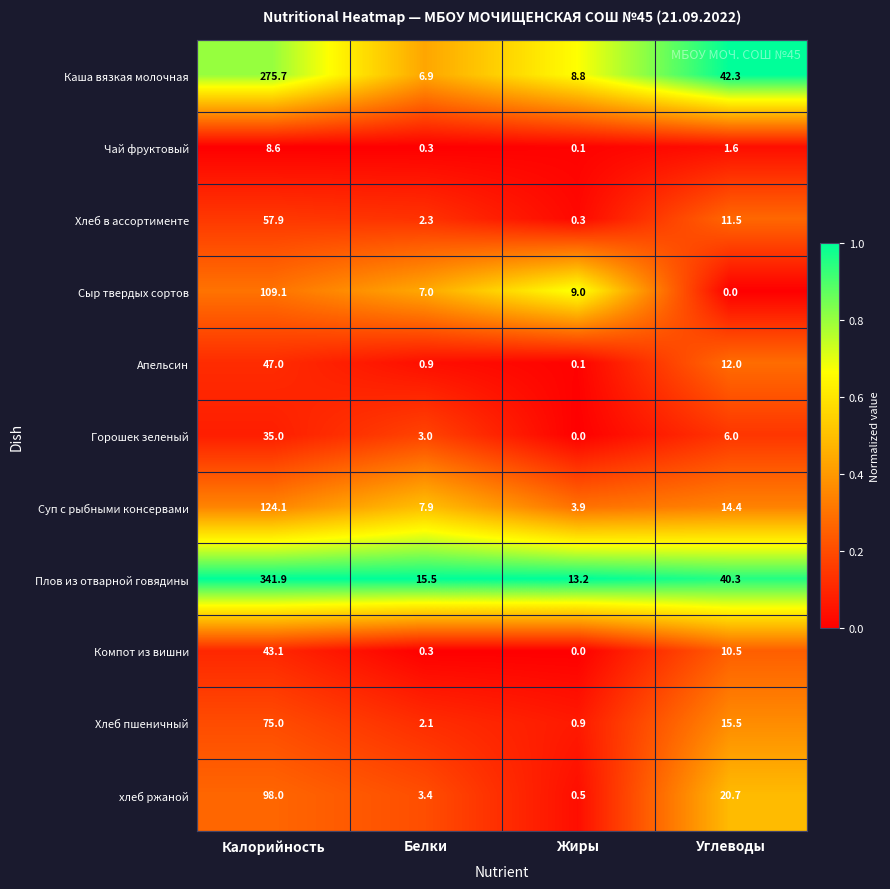

What is the greatest value displayed?

341.9